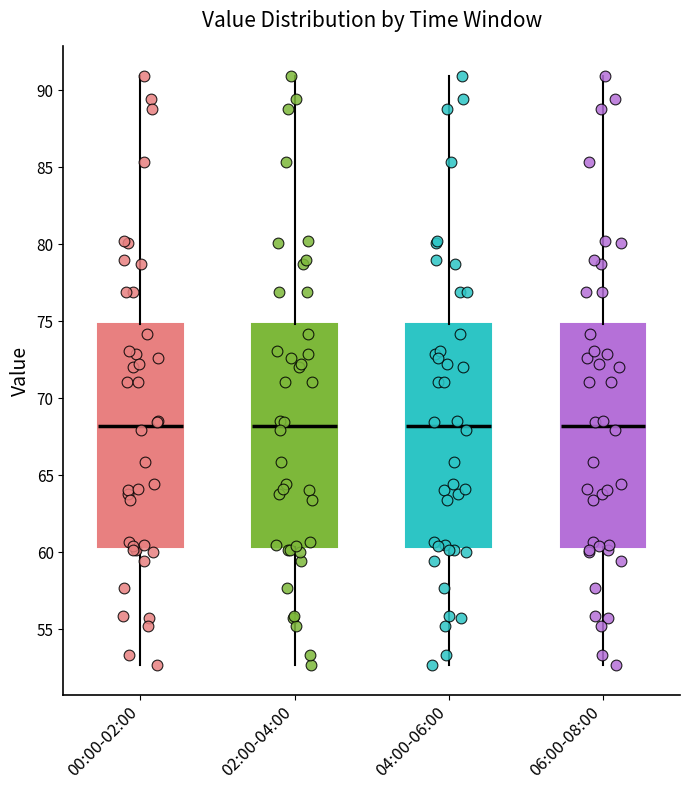

Where is the upper edge of the box for 00:00-02:00 on the y-axis? The values are not printed on the chart, so give them approximately, as read against the axis.

75.0